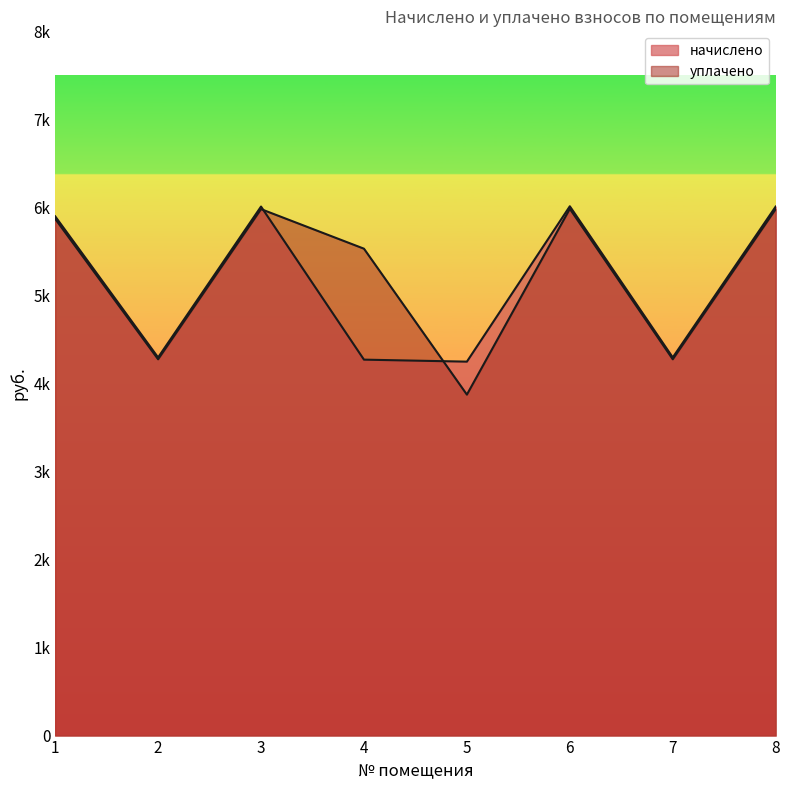

True or false: начислено and уплачено cross at least once.

True